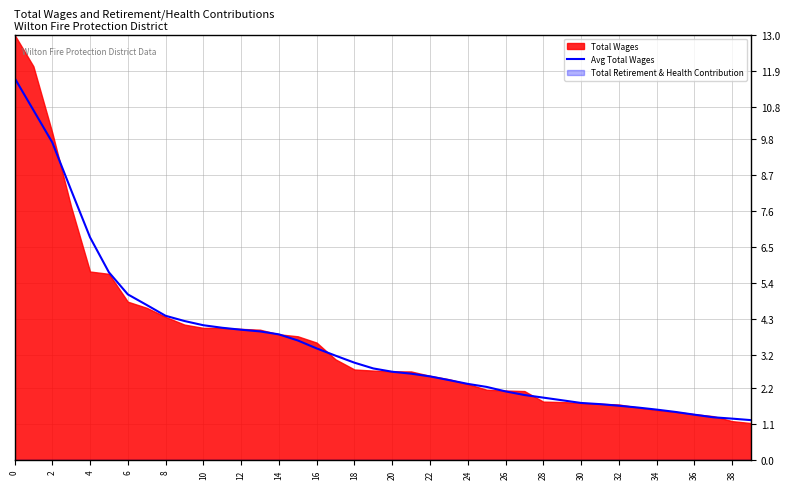

True or false: there are more than 2 points higher than both neighbors.

False